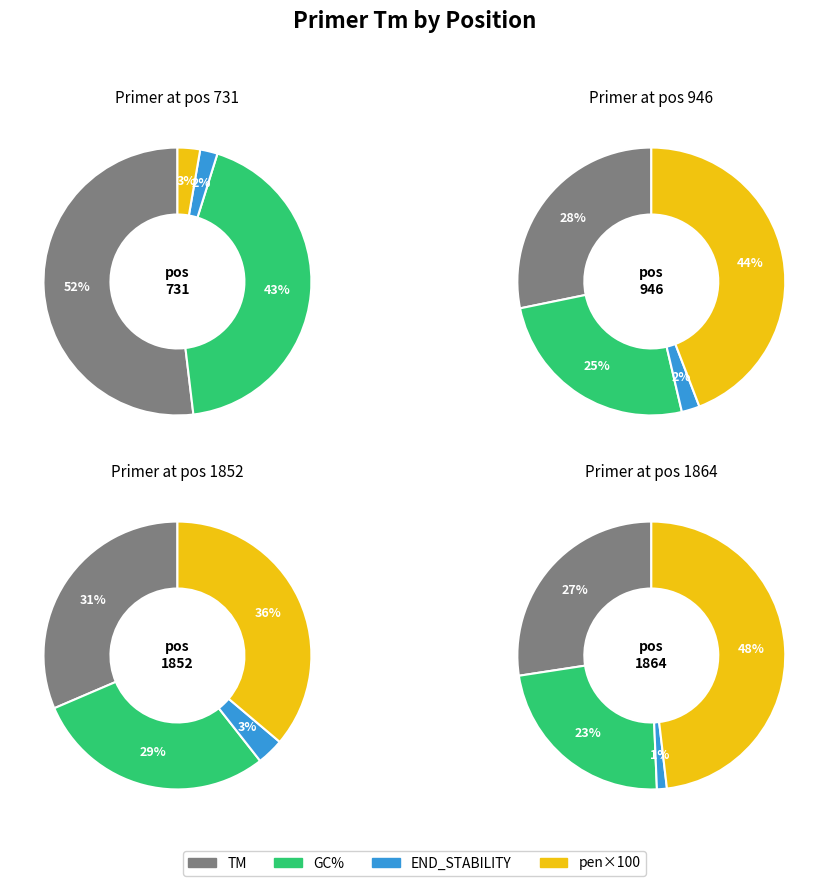

Is there any slice that represents more than half of the pie?

No